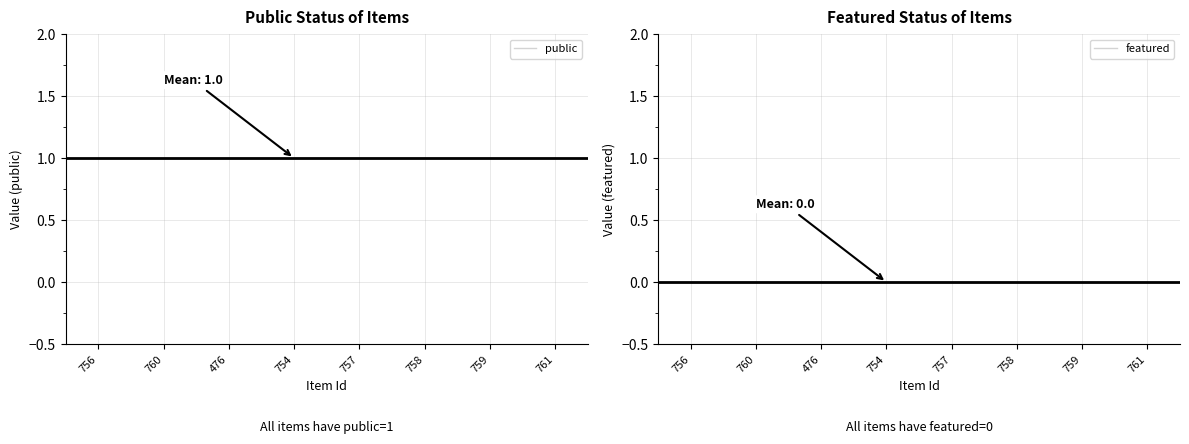

True or false: public and featured cross at least once.

False